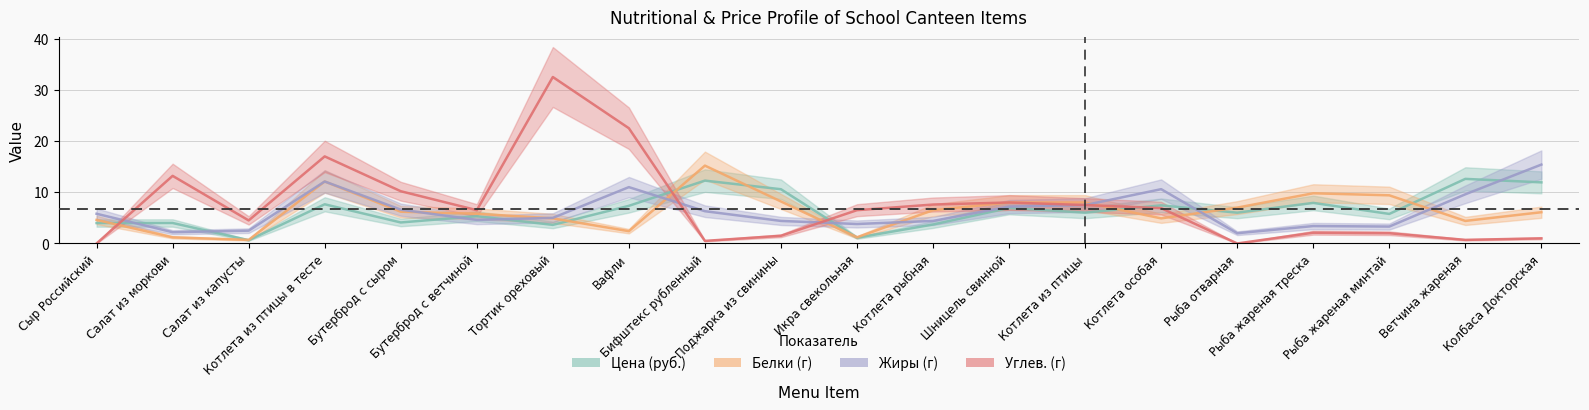

What is the approximate value of Жиры (г) at Рыба жареная треска?

3.4